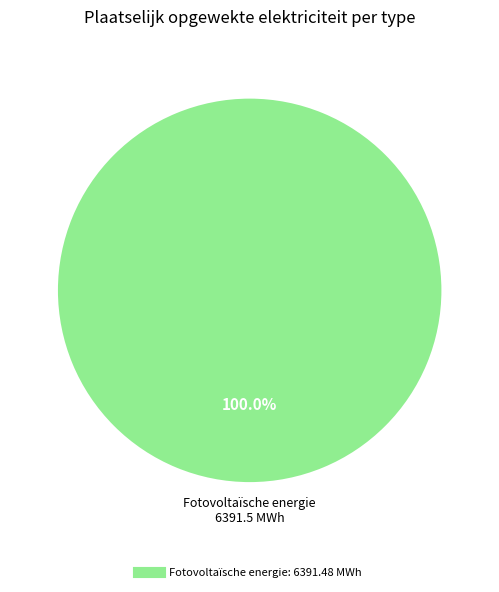

Does any single category account for the majority?

Yes